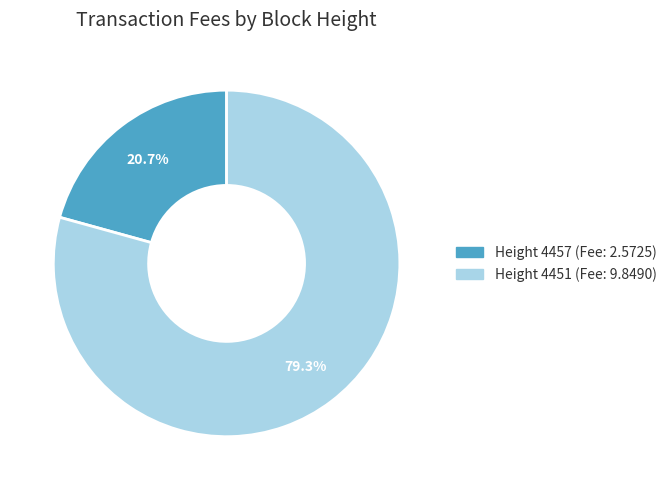

Approximately how many times larger is the value at 4451 compared to 4457?

3.8